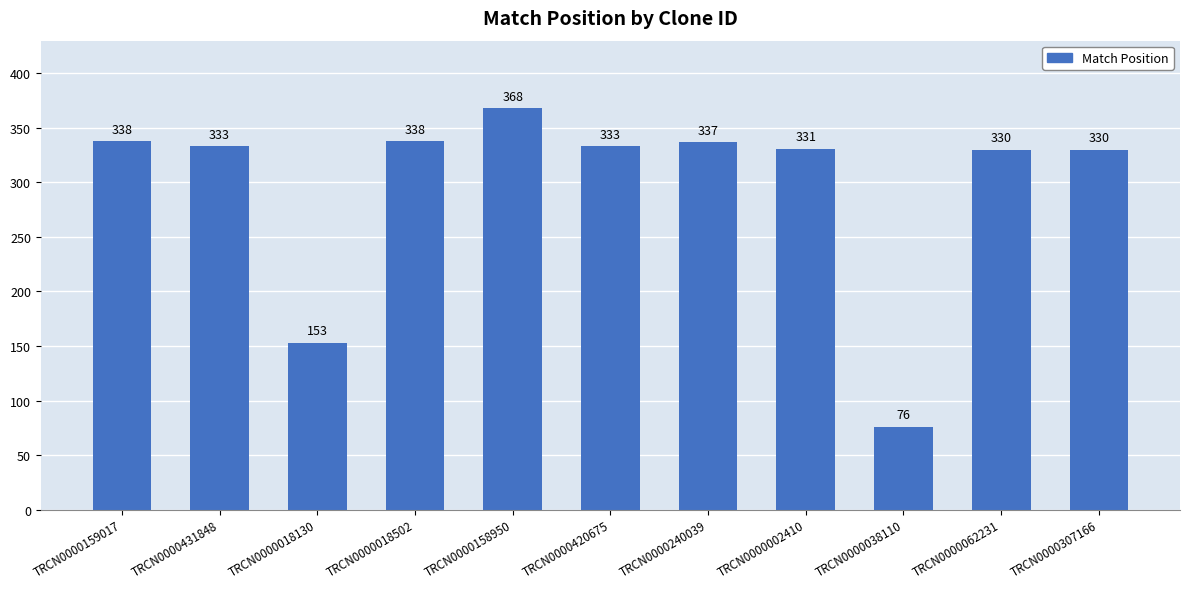

Reading left to right, list all the values displayed in this chart.

TRCN0000159017=338	TRCN0000431848=333	TRCN0000018130=153	TRCN0000018502=338	TRCN0000158950=368	TRCN0000420675=333	TRCN0000240039=337	TRCN0000002410=331	TRCN0000038110=76	TRCN0000062231=330	TRCN0000307166=330